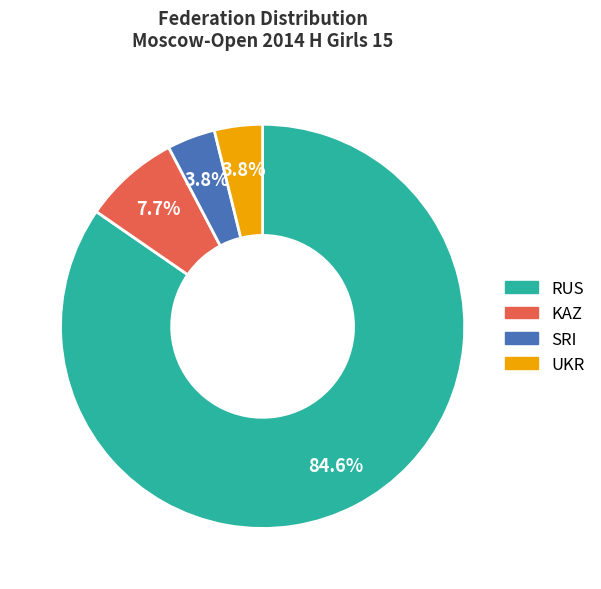

Count the number of slices in the pie.

4